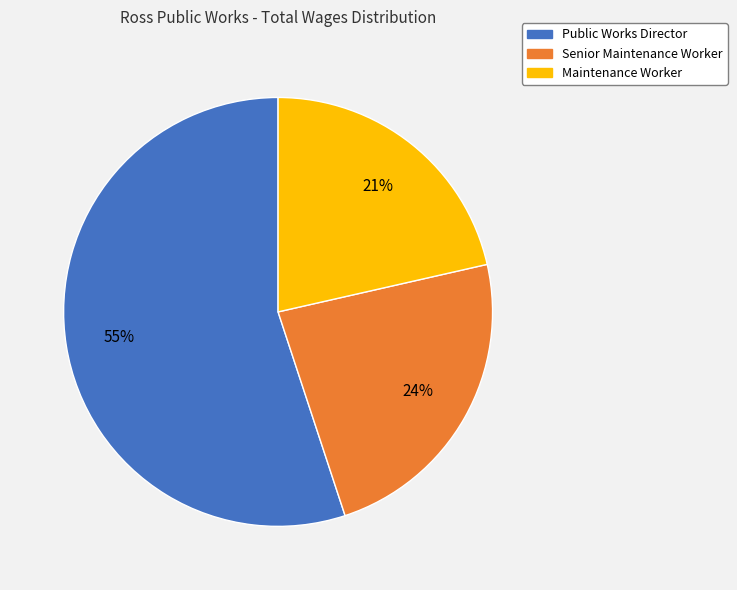

What percentage is the Public Works Director slice, to the nearest percent?

55%